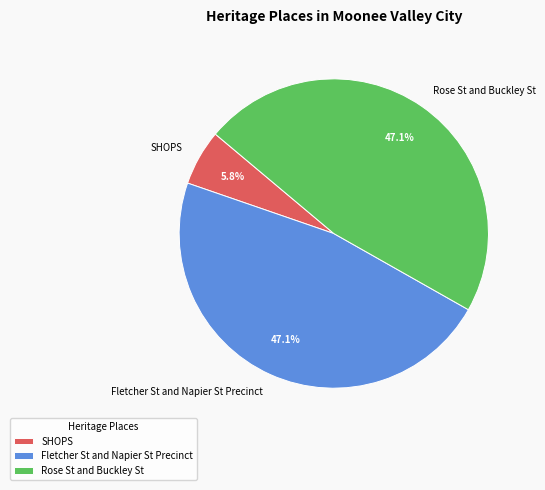

Is it true that Fletcher St and Napier St Precinct is 55% of the pie?

False